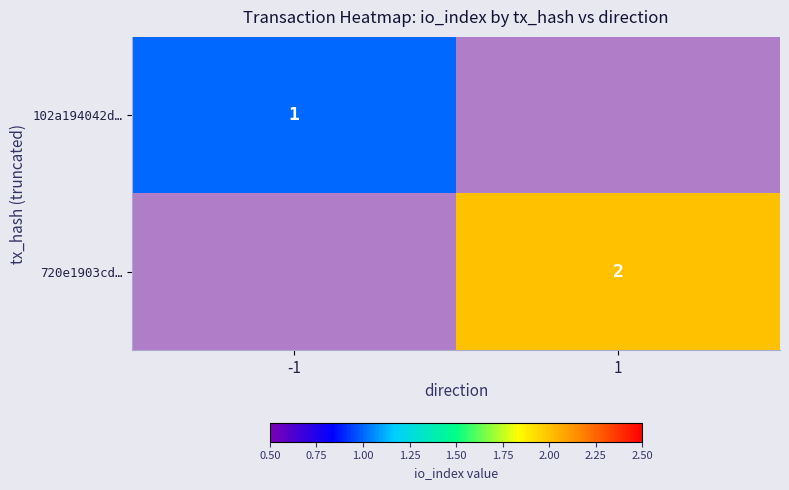

Is it true that 720e1903cd… equals 1 at 1?

False